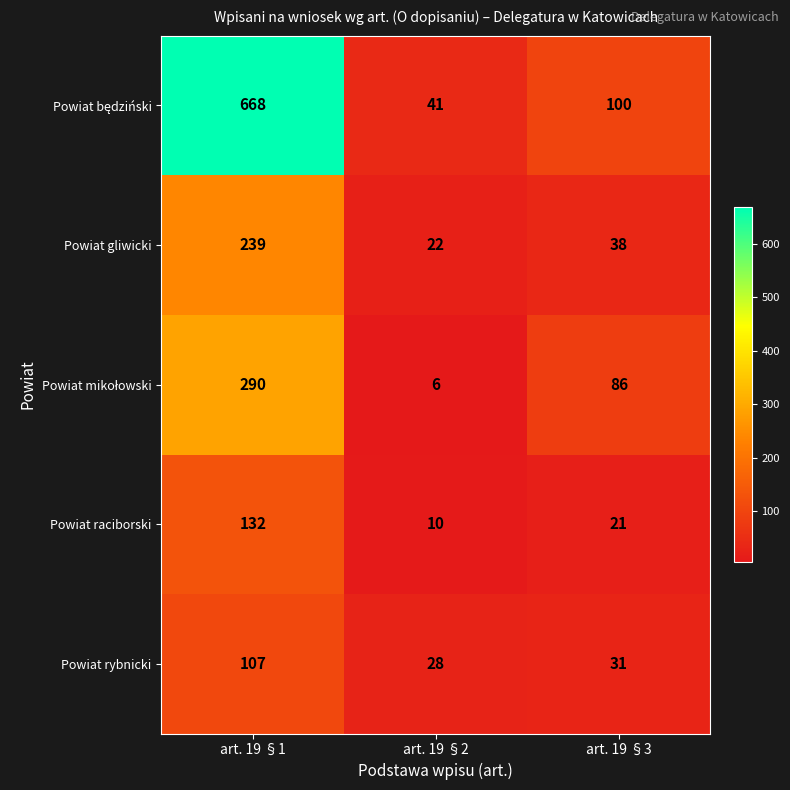

What is the approximate value of Powiat gliwicki at art. 19 §3?

38